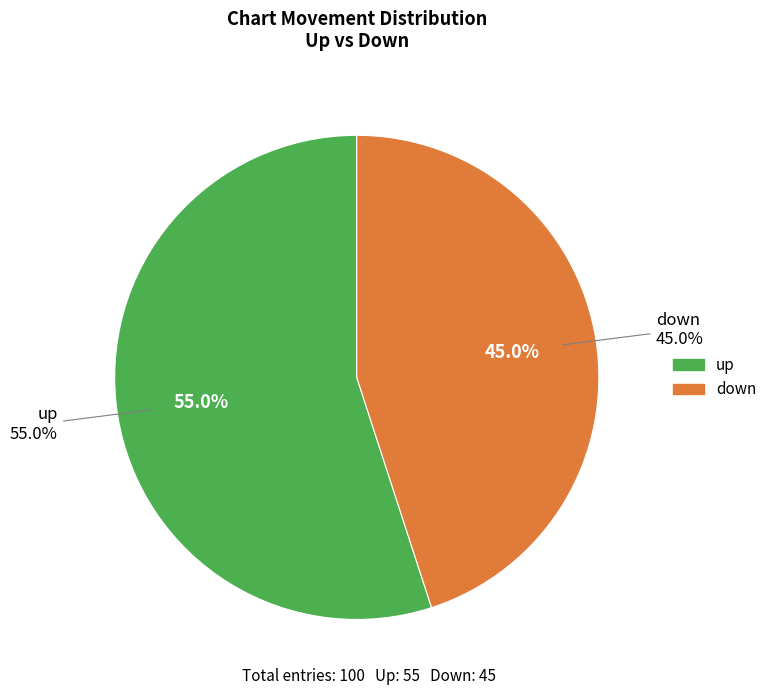

To the nearest percent, what portion does down represent?

45%